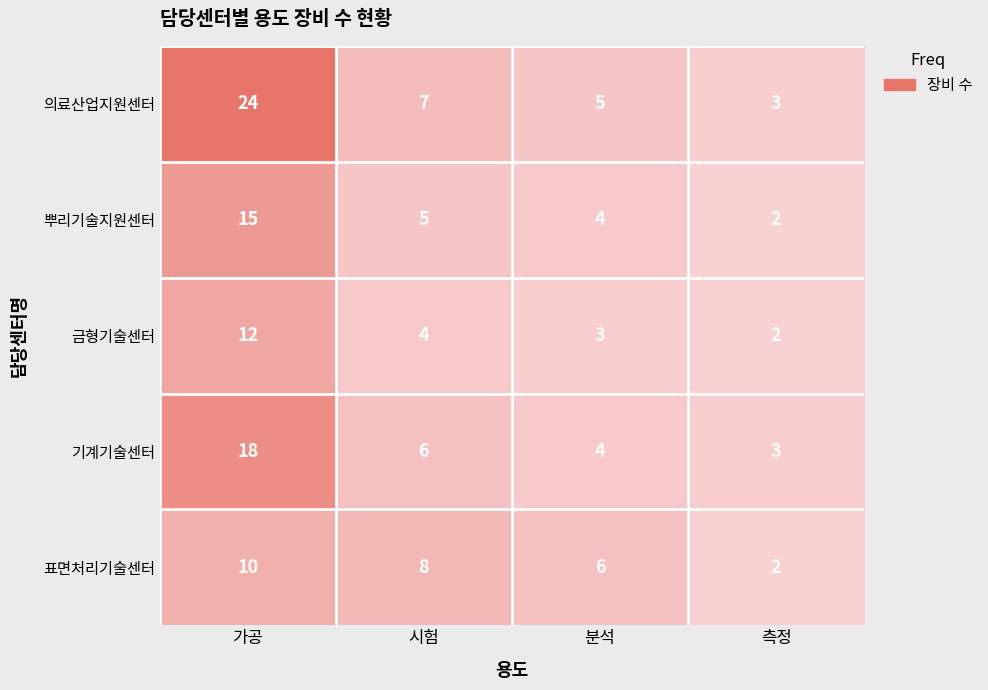

Reading right to left, list all the values displayed in this chart.

의료산업지원센터: 측정=3	분석=5	시험=7	가공=24
뿌리기술지원센터: 측정=2	분석=4	시험=5	가공=15
금형기술센터: 측정=2	분석=3	시험=4	가공=12
기계기술센터: 측정=3	분석=4	시험=6	가공=18
표면처리기술센터: 측정=2	분석=6	시험=8	가공=10